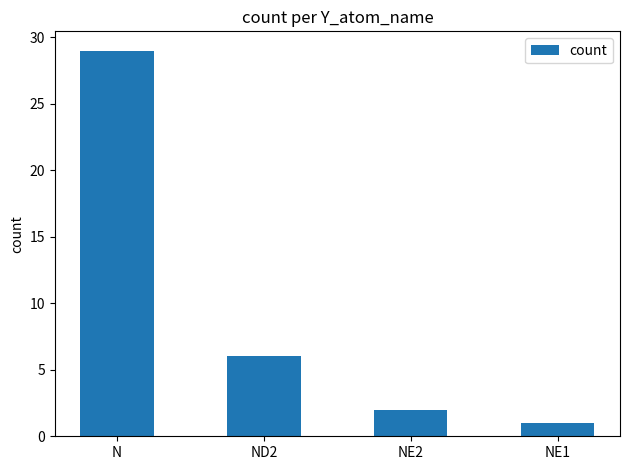

At which label is the value closest to 15?

ND2